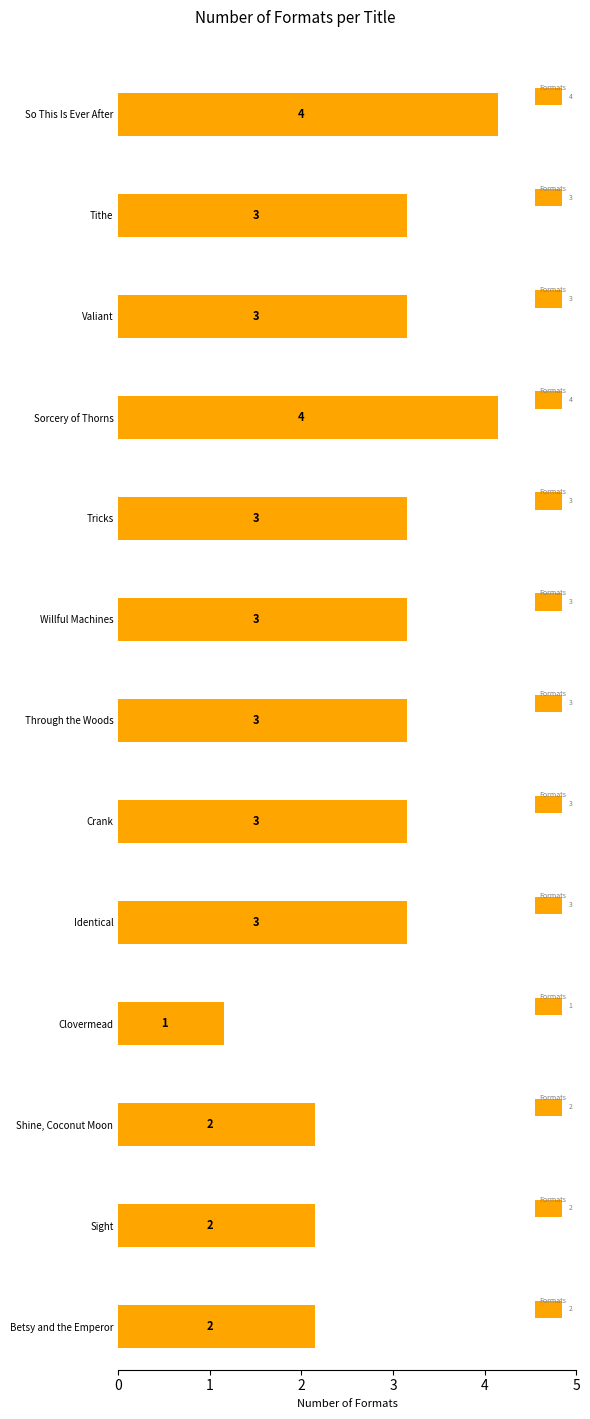

What is the average value?

3